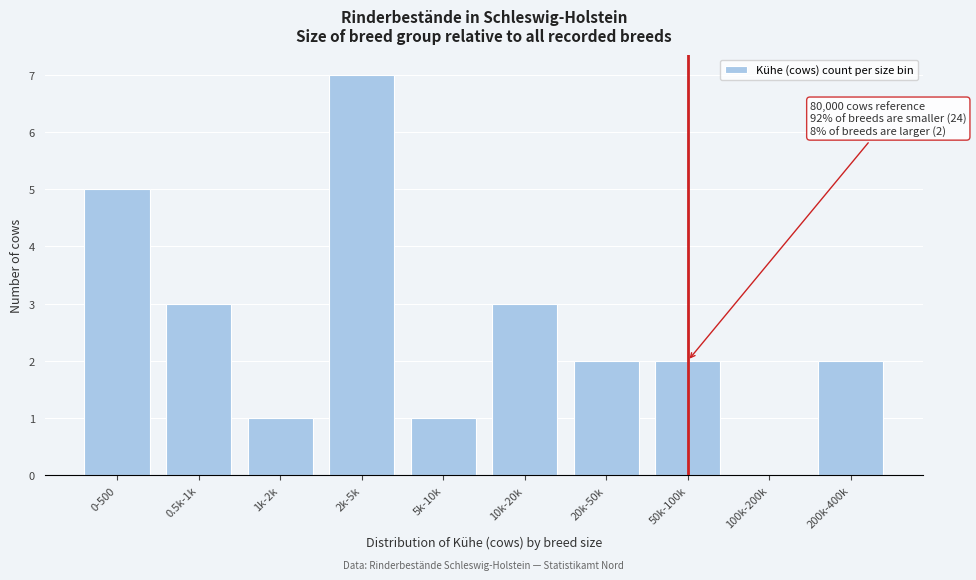

Reading right to left, transcribe all the data shown in this chart.

200k-400k=2	100k-200k=0	50k-100k=2	20k-50k=2	10k-20k=3	5k-10k=1	2k-5k=7	1k-2k=1	0.5k-1k=3	0-500=5